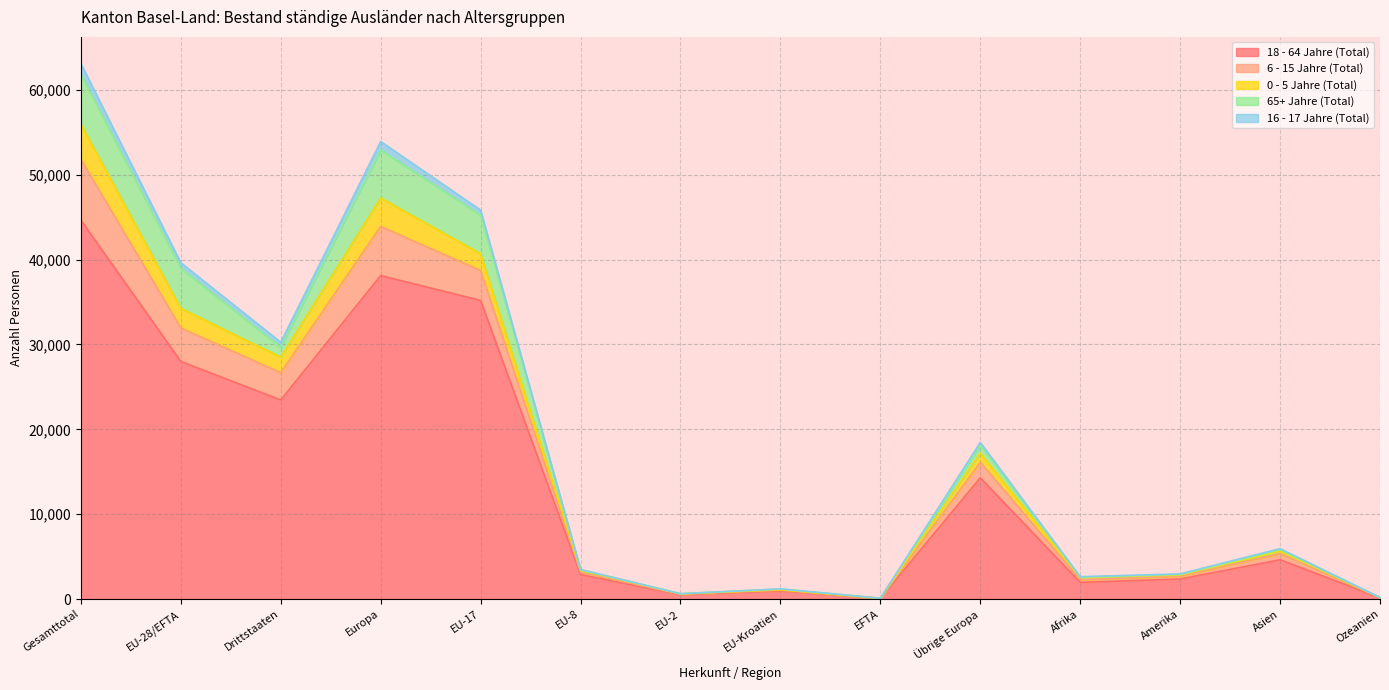

What are all the series names shown in the legend?

18 - 64 Jahre (Total), 6 - 15 Jahre (Total), 0 - 5 Jahre (Total), 65+ Jahre (Total), 16 - 17 Jahre (Total)